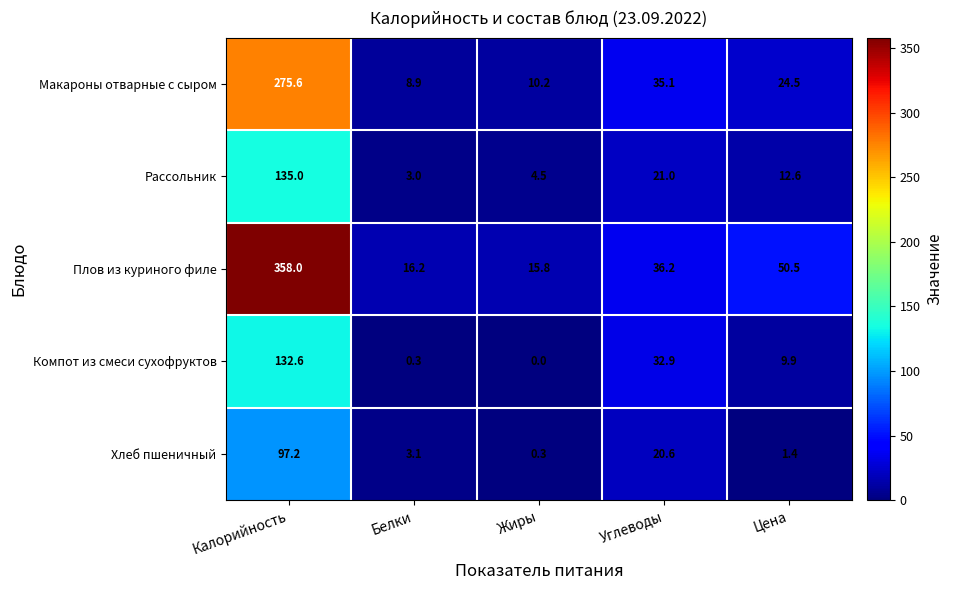

The Хлеб пшеничный series shows 97.2 at Калорийность. True or false?

True